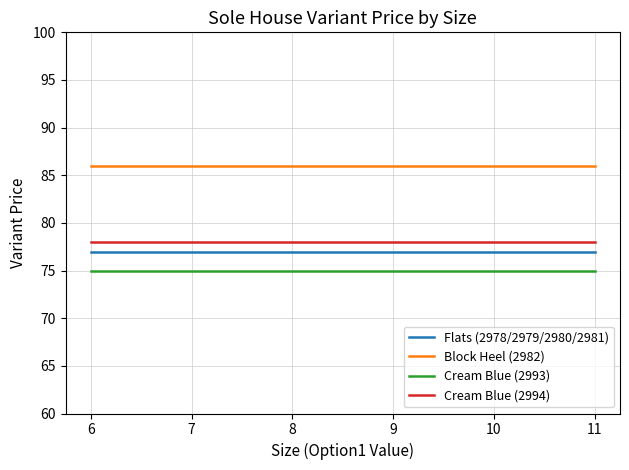

What is the maximum value for Block Heel (2982)?

86